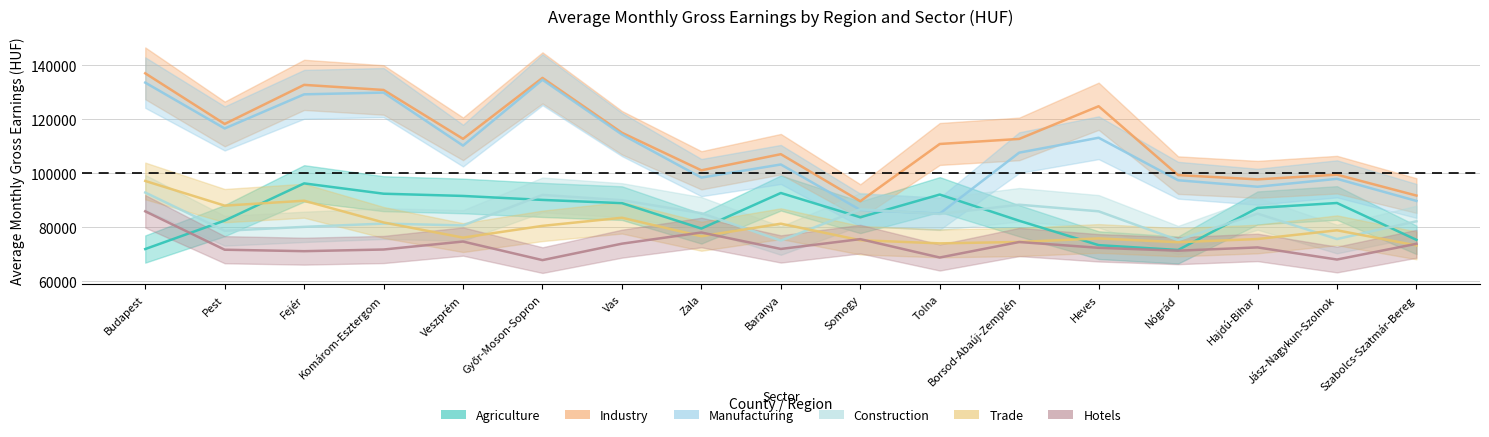

Does the chart have visible grid lines?

Yes